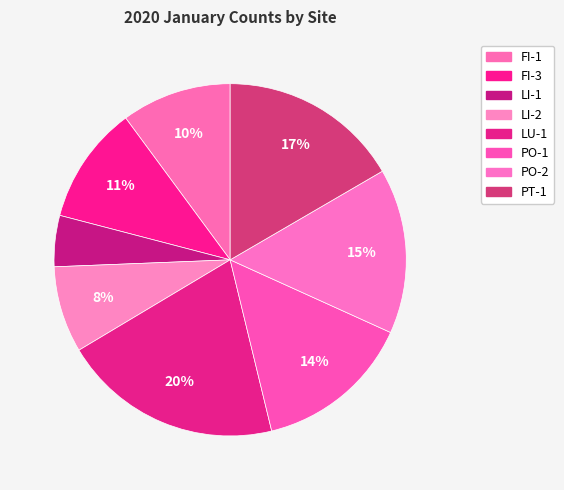

Is it true that PO-2 is 15% of the pie?

True